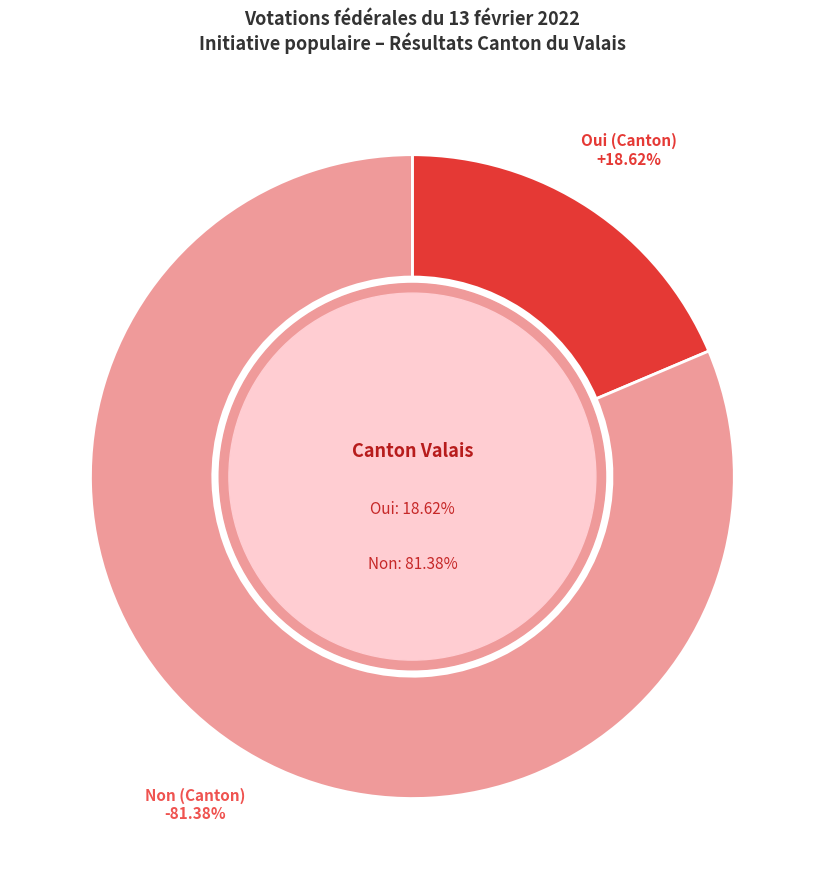

What percentage is the Oui (Canton) slice, to the nearest percent?

19%